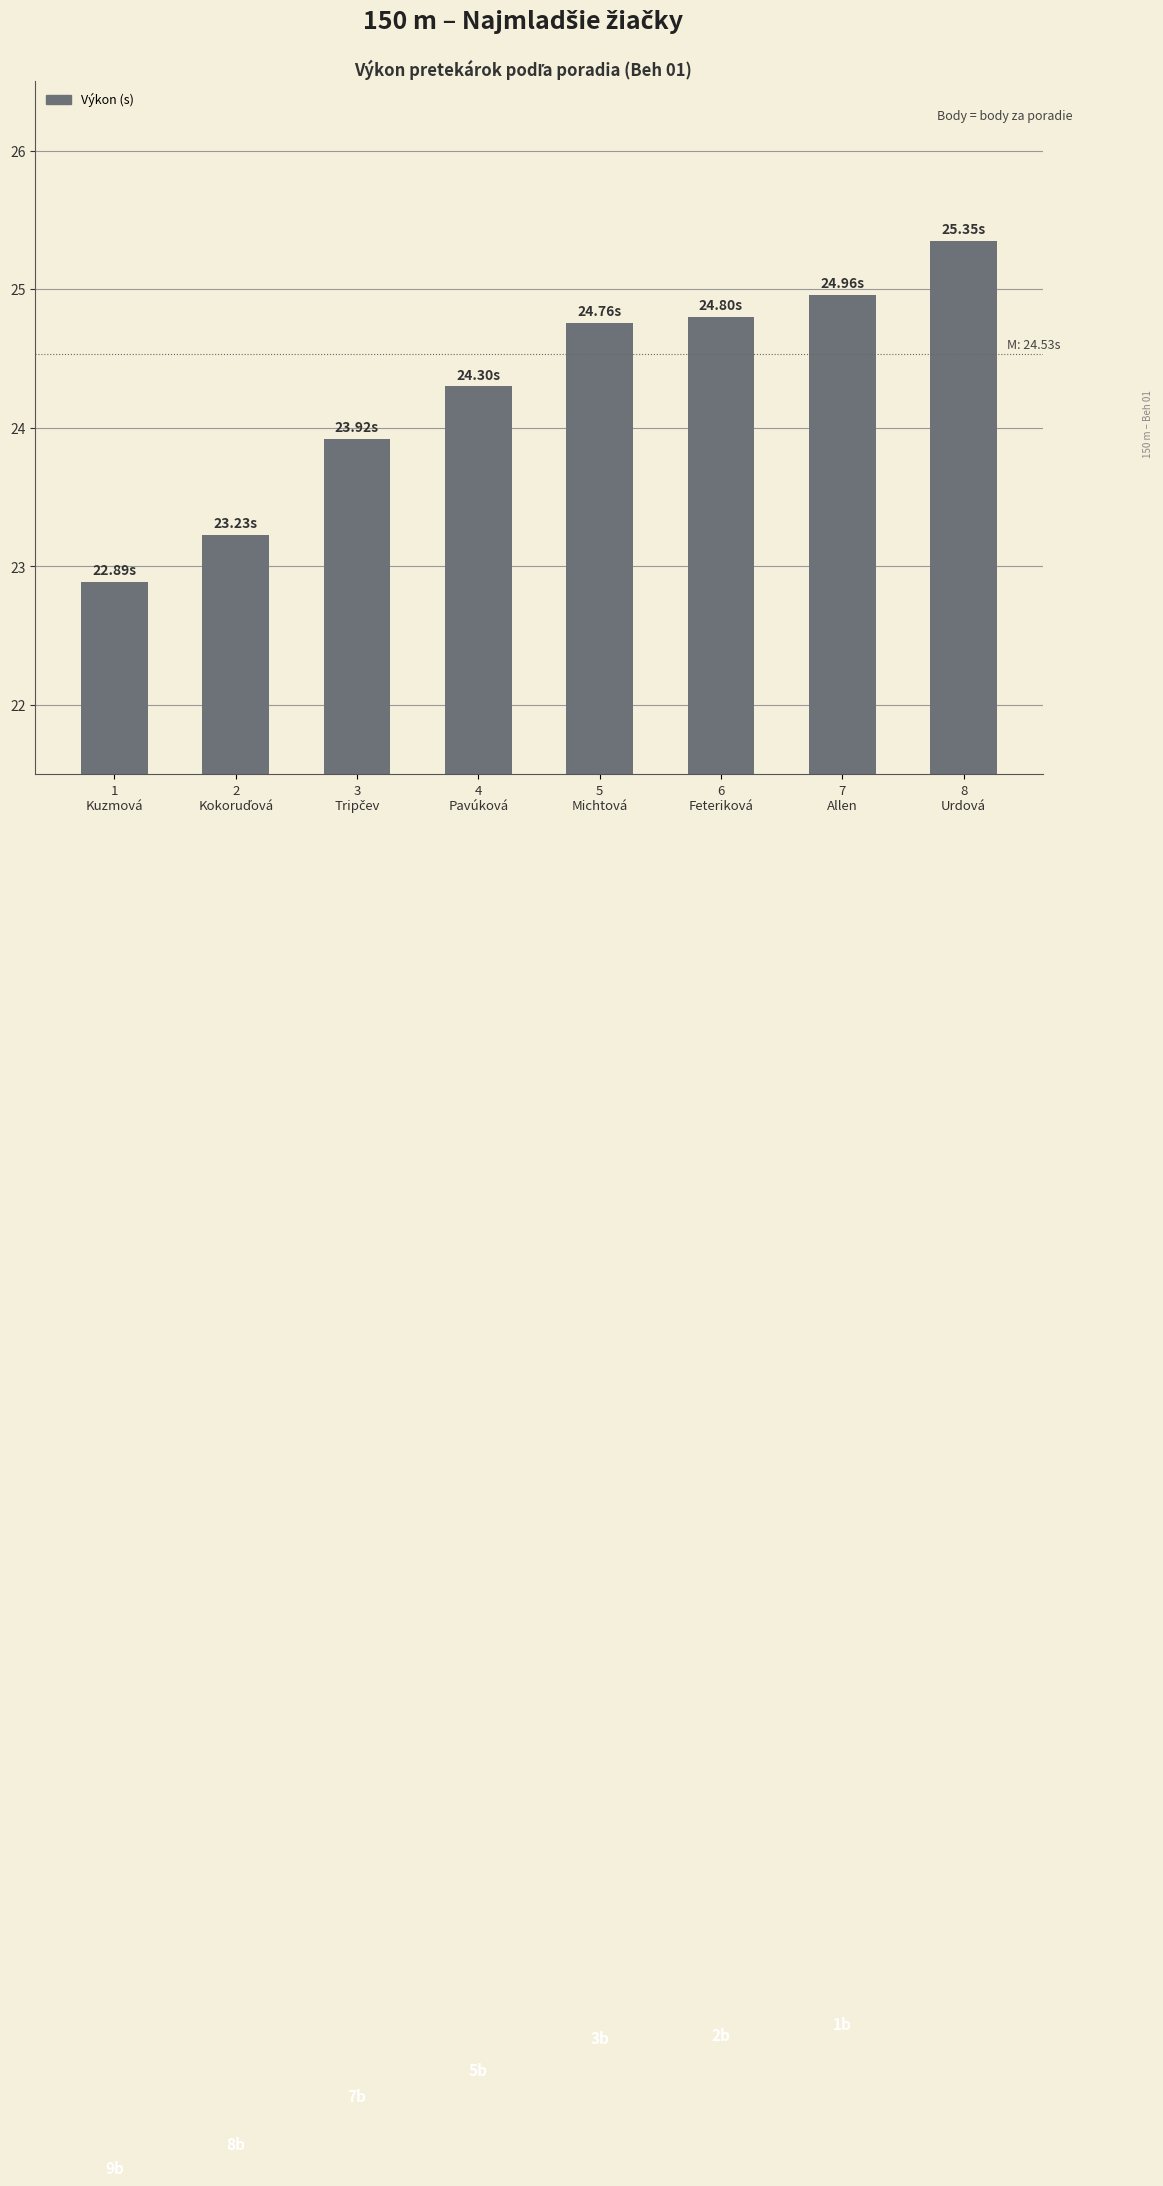

What is the average value?

24.3